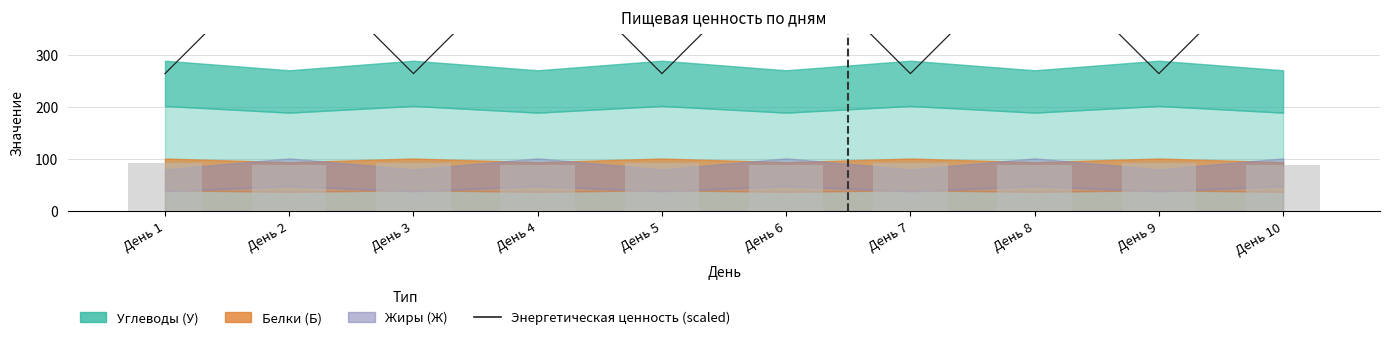

Reading left to right, extract all data points from this chart.

День 1=264.9	День 2=502.8	День 3=264.9	День 4=502.8	День 5=264.9	День 6=502.8	День 7=264.9	День 8=502.8	День 9=264.9	День 10=502.8